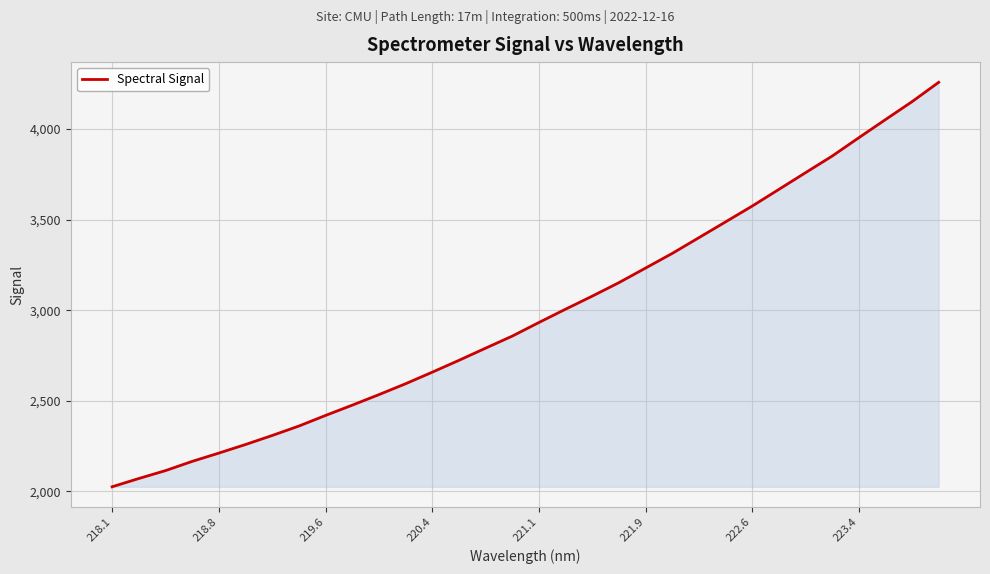

What is the greatest value displayed?

4258.4